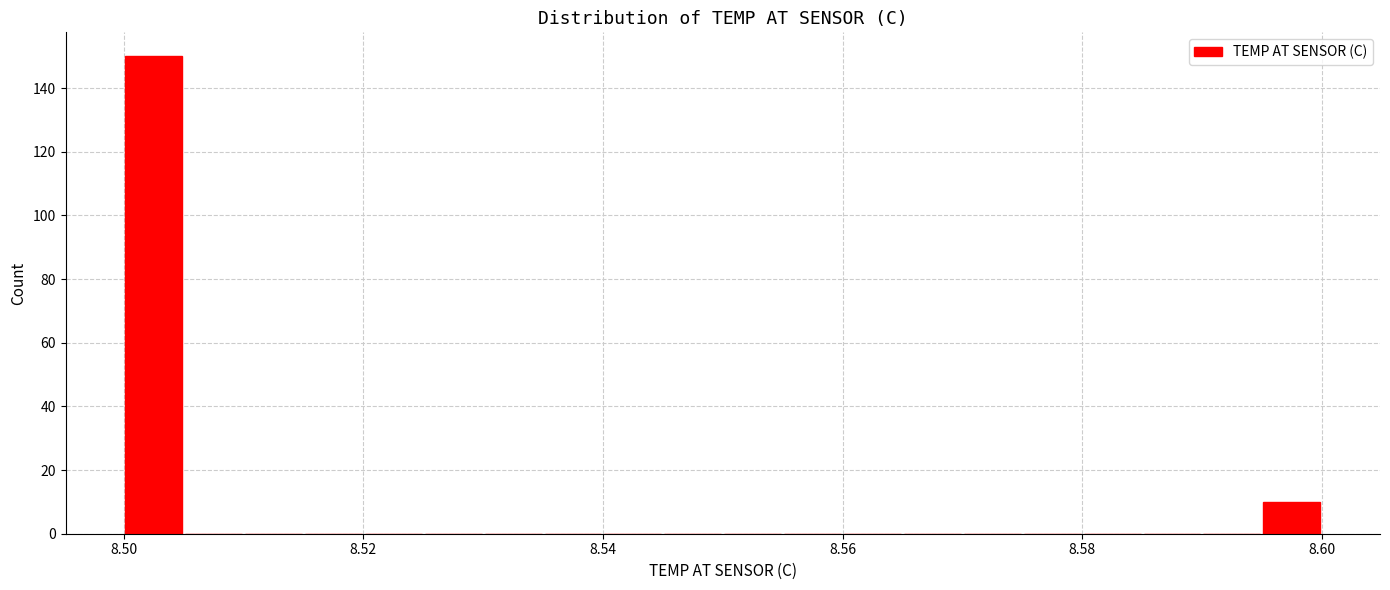

Around what value on the x-axis is the tallest bar? Give the approximate position of its centre, as read against the axis.

8.502